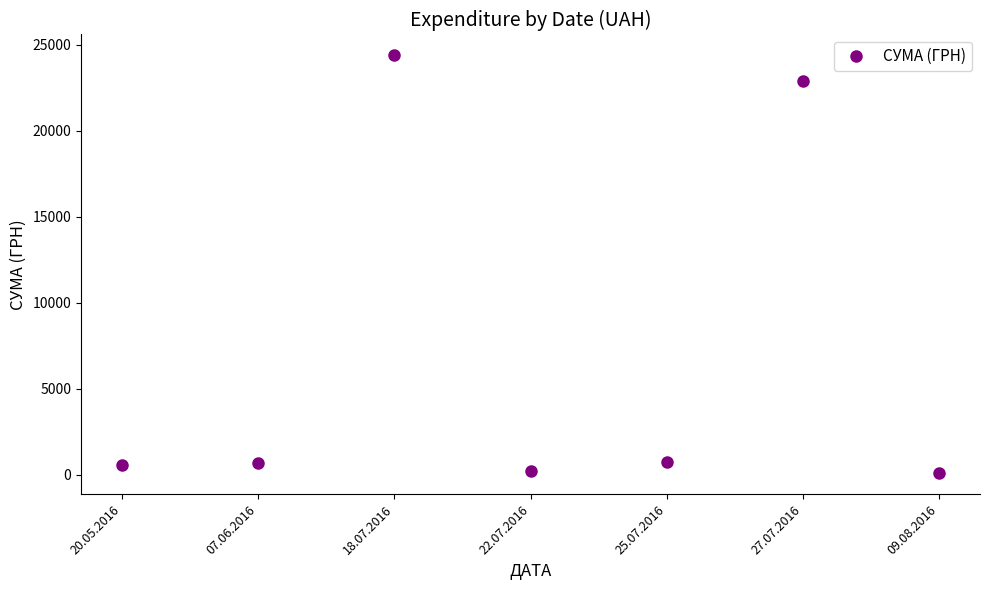

At which category does the data reach its first local peak?

18.07.2016